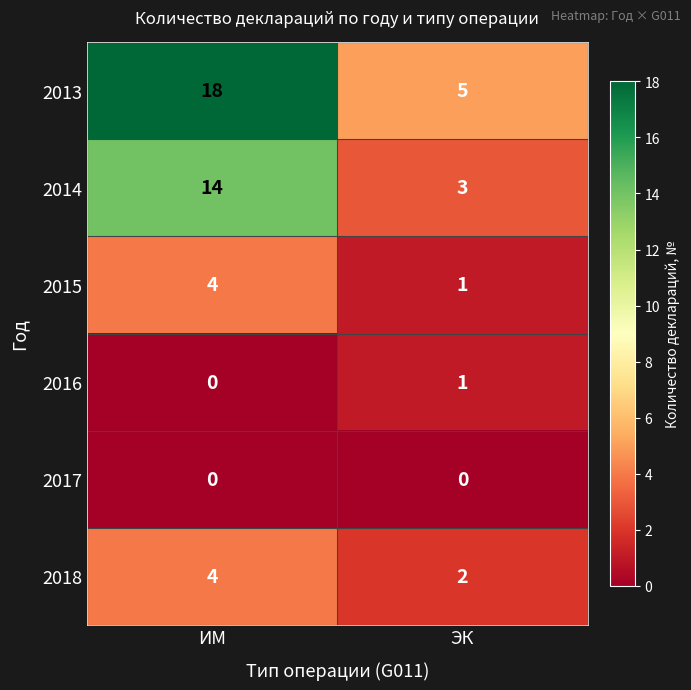

What is the average value of the 2013 series?

12